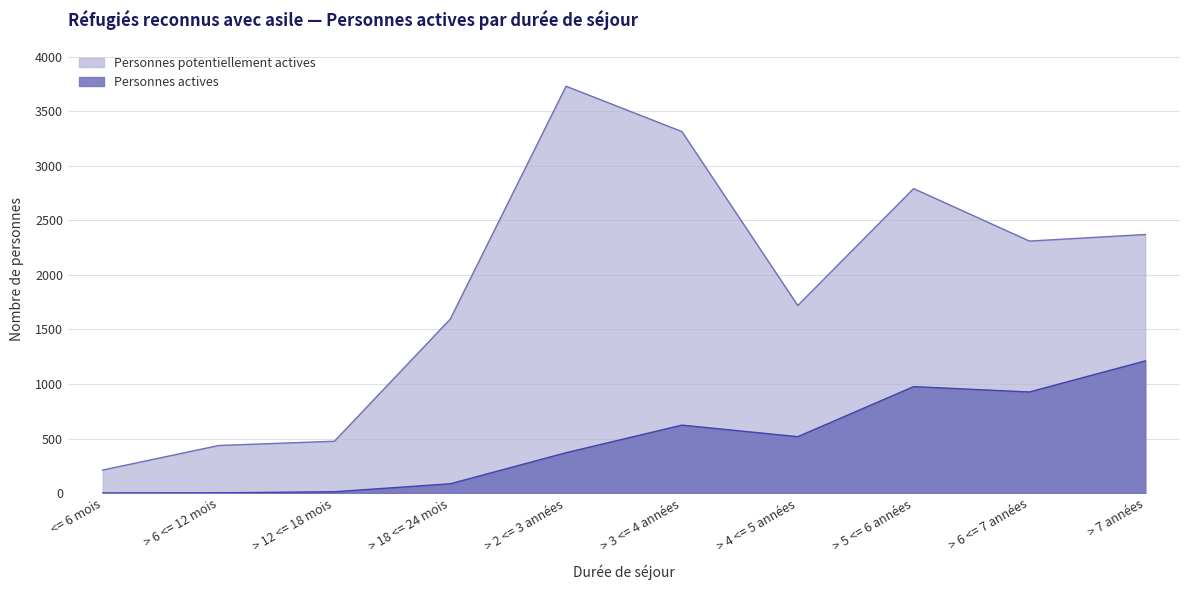

What is the difference between the highest and lowest values at > 2 <= 3 années?

3361